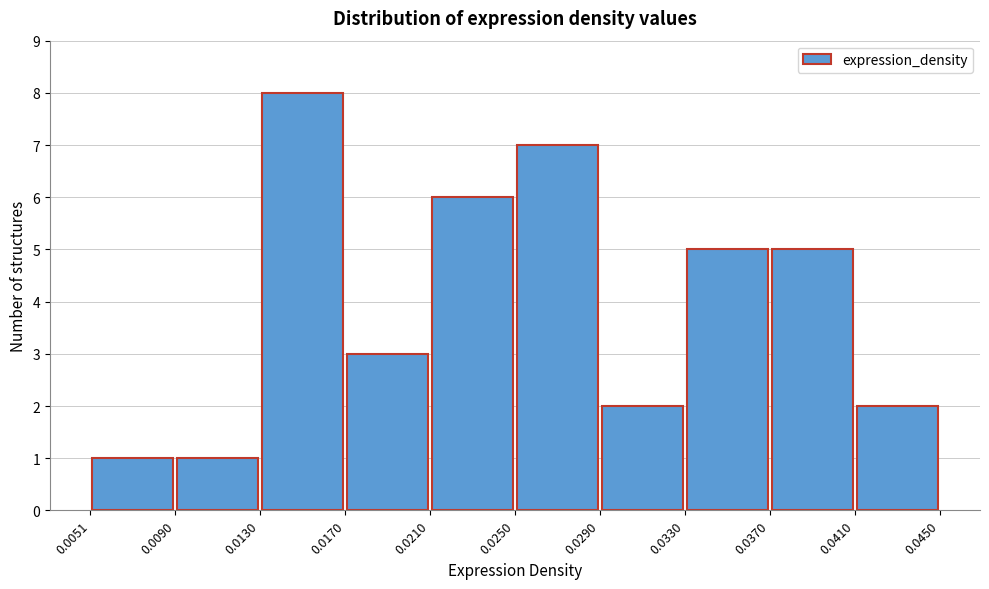

Reading left to right, transcribe this chart: for each bar, give the range it covers on the x-axis and its height. The values are not printed on the chart, so give them approximately, as read against the axis.

0.0051 to 0.0090: 1
0.0090 to 0.0130: 1
0.0130 to 0.0170: 8
0.0170 to 0.0210: 3
0.0210 to 0.0250: 6
0.0250 to 0.0290: 7
0.0290 to 0.0330: 2
0.0330 to 0.0370: 5
0.0370 to 0.0410: 5
0.0410 to 0.0450: 2